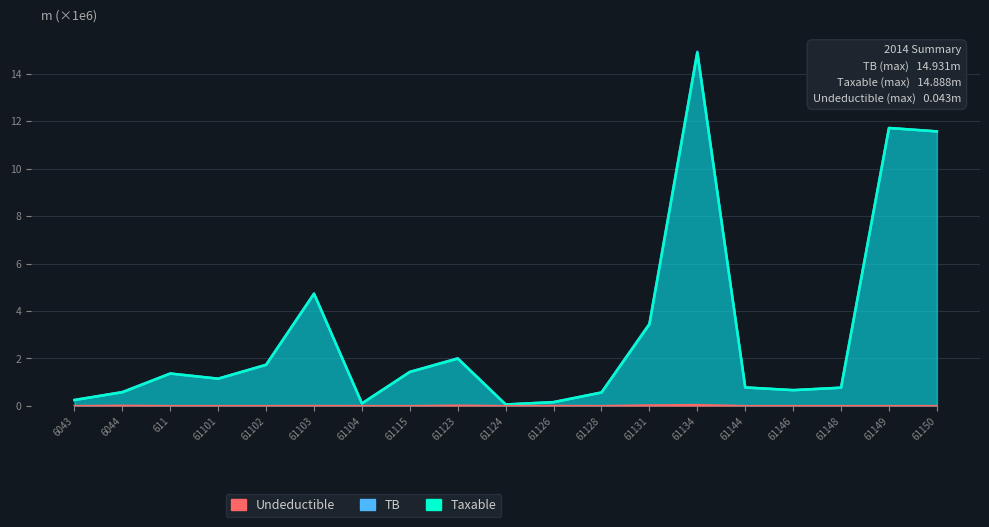

True or false: Taxable and Undeductible intersect in this chart.

False